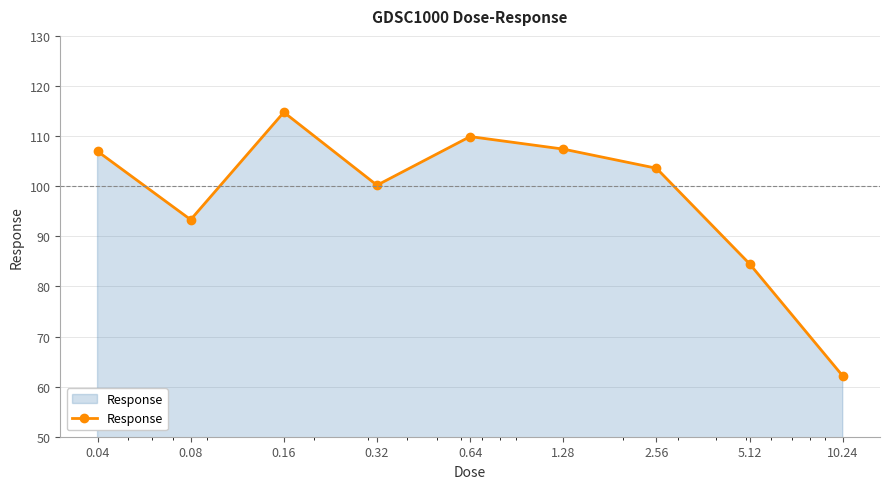

What is the value of the 6th point from the left?

107.4